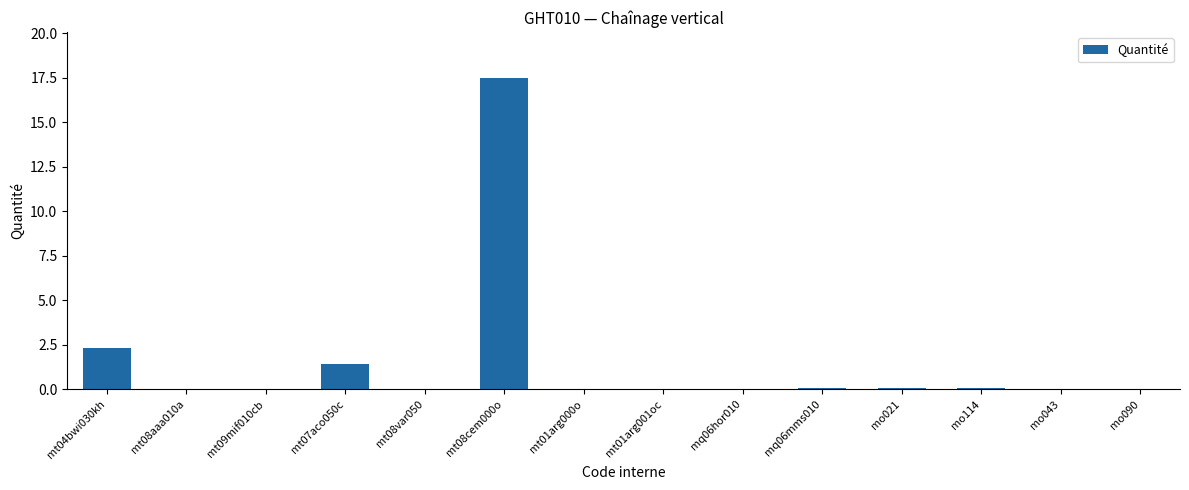

What is the sum of all values?

21.6